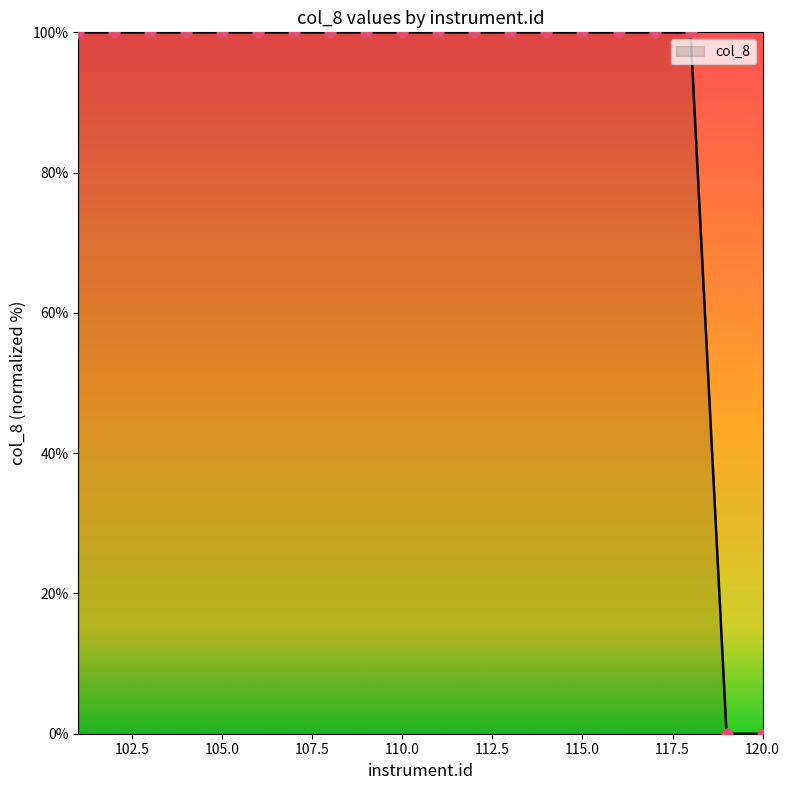

What is the maximum value shown in the chart?

100.0